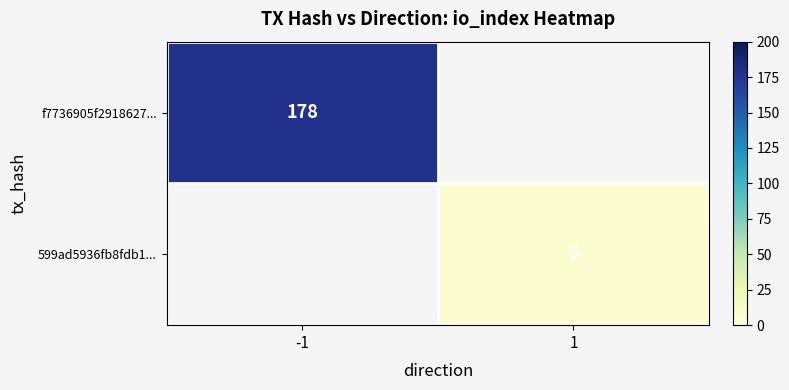

True or false: 599ad5936fb8fdb1... has a value of 8 at 1.

False